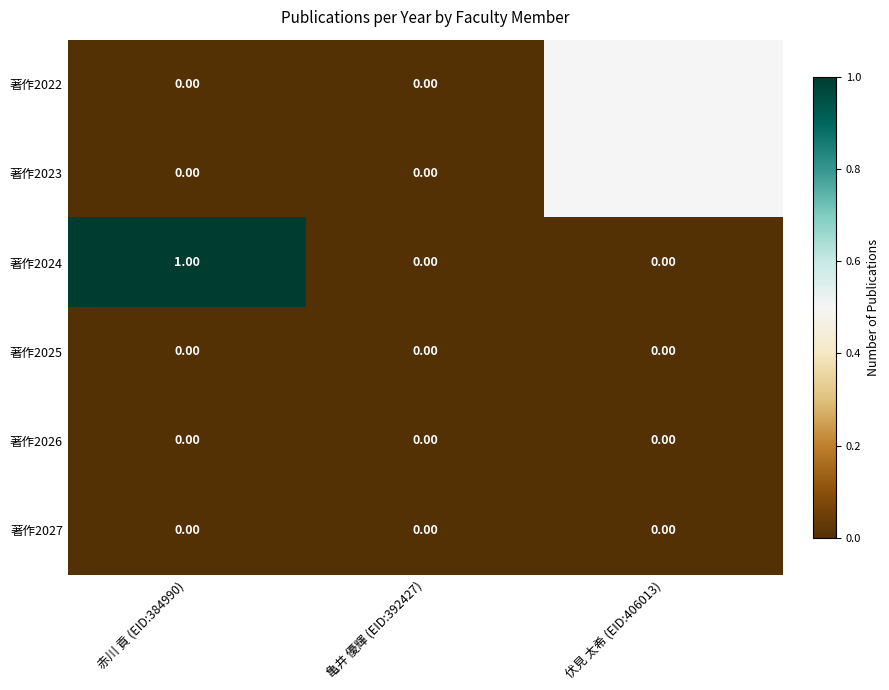

At which label is 著作2026 closest to 0?

赤川 貢 (EID:384990)